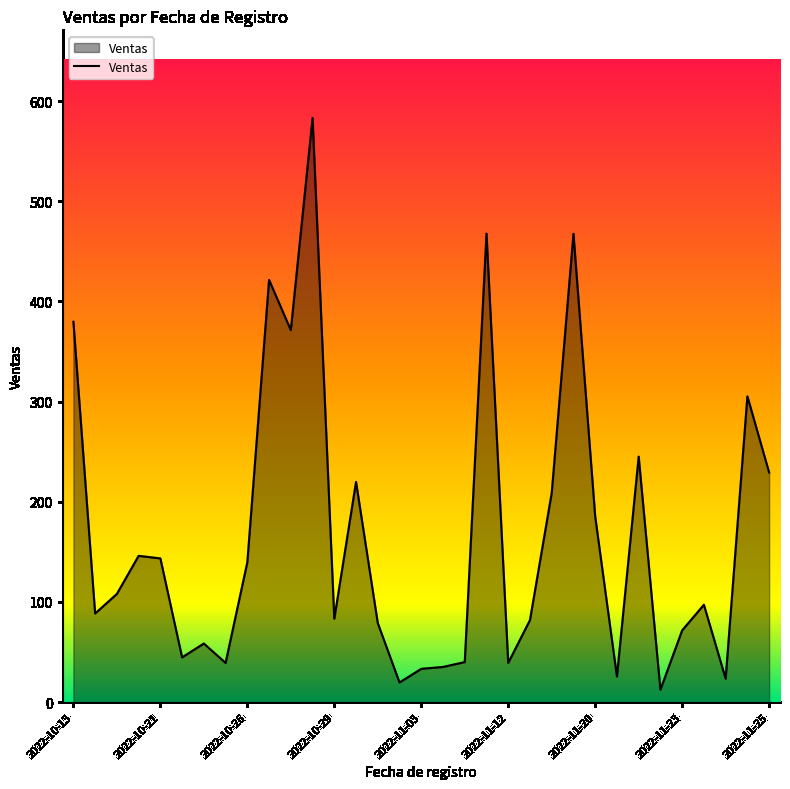

How many lines are shown in the chart?

1